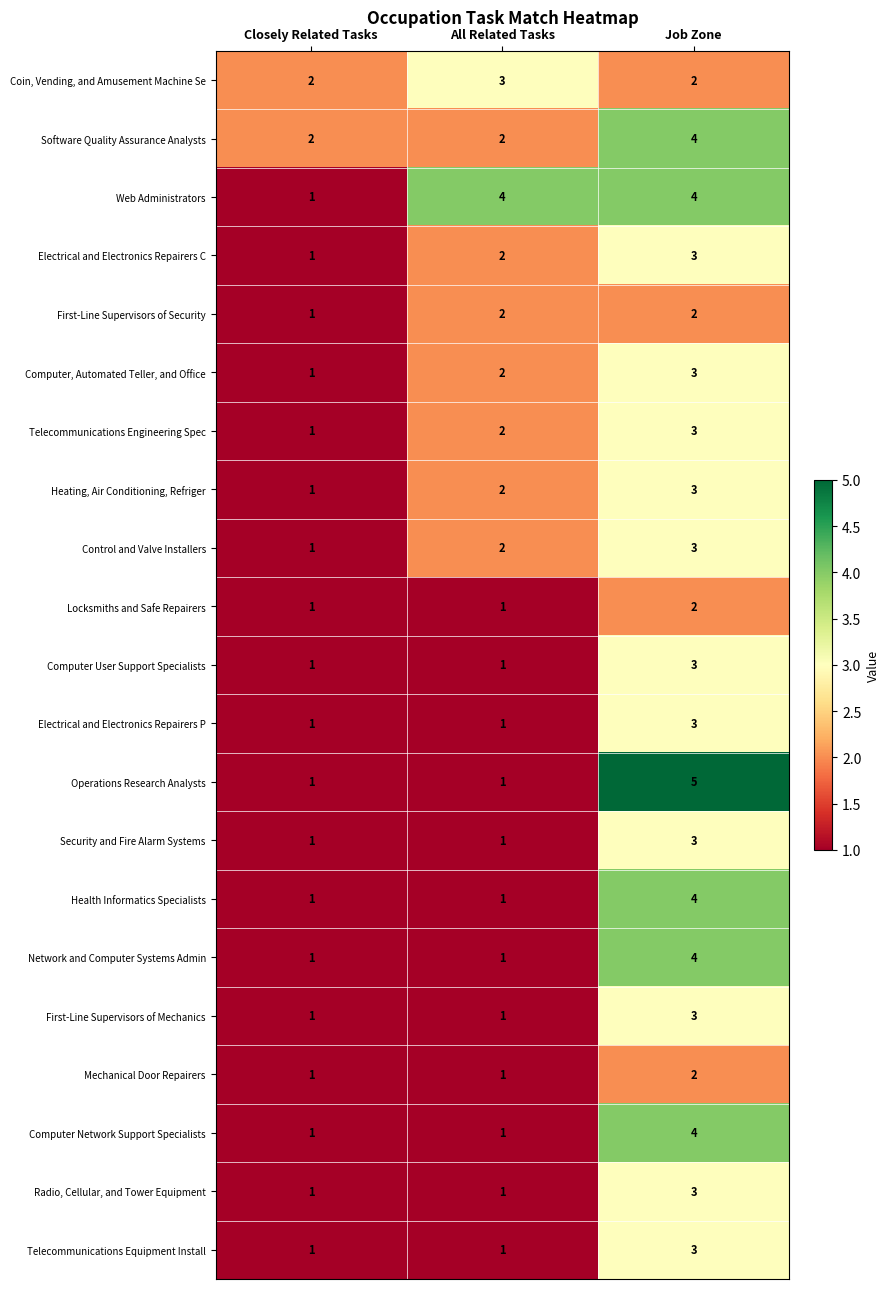

Which series has the largest total across all categories?

Web Administrators